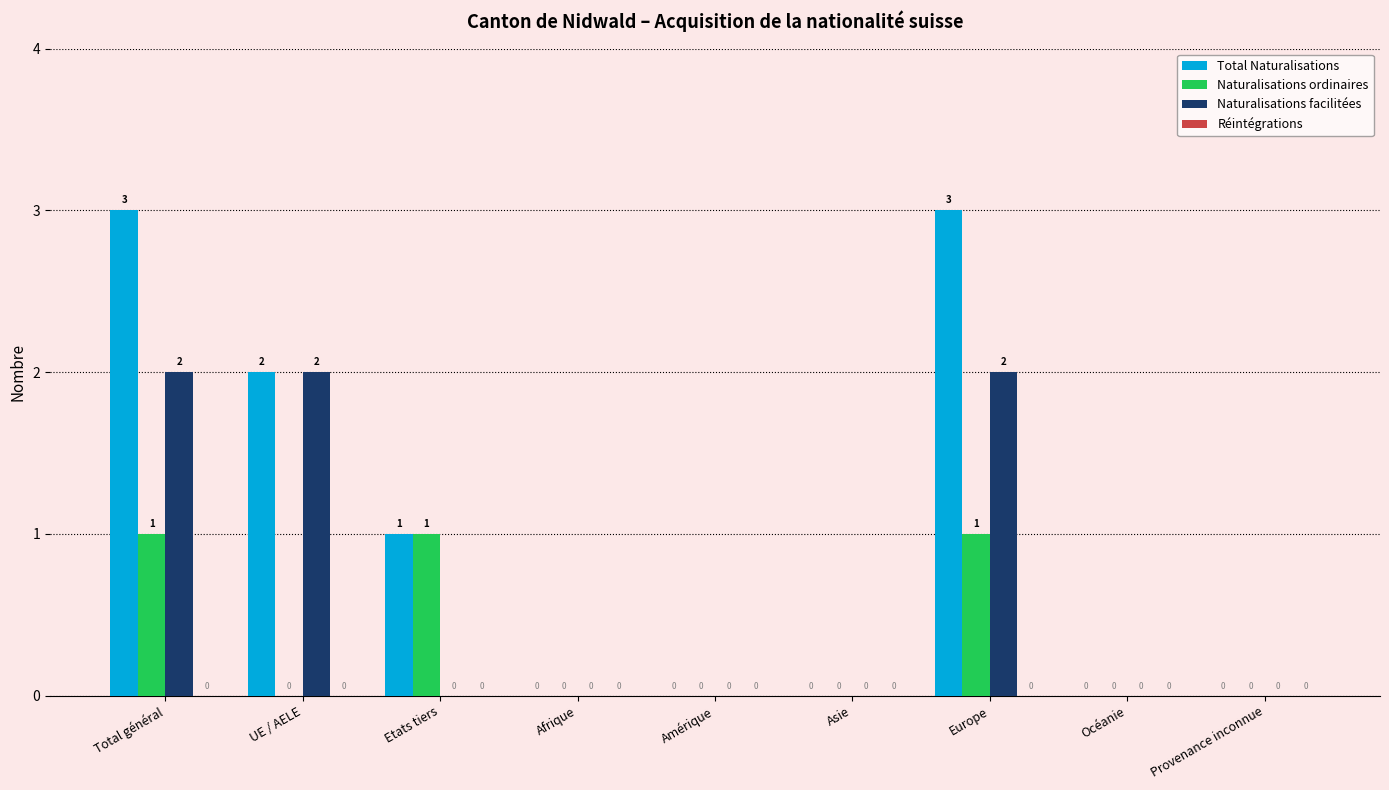

Reading left to right, extract all data points from this chart.

Total Naturalisations: Total général=3	UE / AELE=2	Etats tiers=1	Afrique=0	Amérique=0	Asie=0	Europe=3	Océanie=0	Provenance inconnue=0
Naturalisations ordinaires: Total général=1	UE / AELE=0	Etats tiers=1	Afrique=0	Amérique=0	Asie=0	Europe=1	Océanie=0	Provenance inconnue=0
Naturalisations facilitées: Total général=2	UE / AELE=2	Etats tiers=0	Afrique=0	Amérique=0	Asie=0	Europe=2	Océanie=0	Provenance inconnue=0